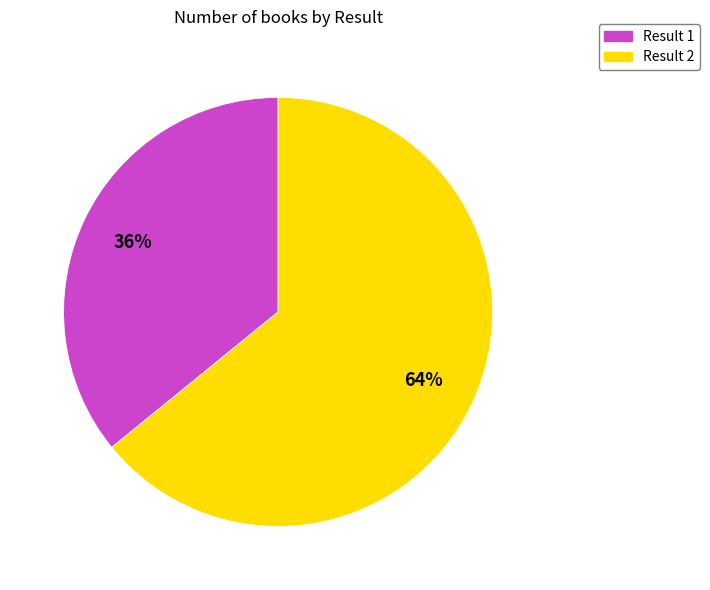

What is the largest slice in the pie chart?

Result 2